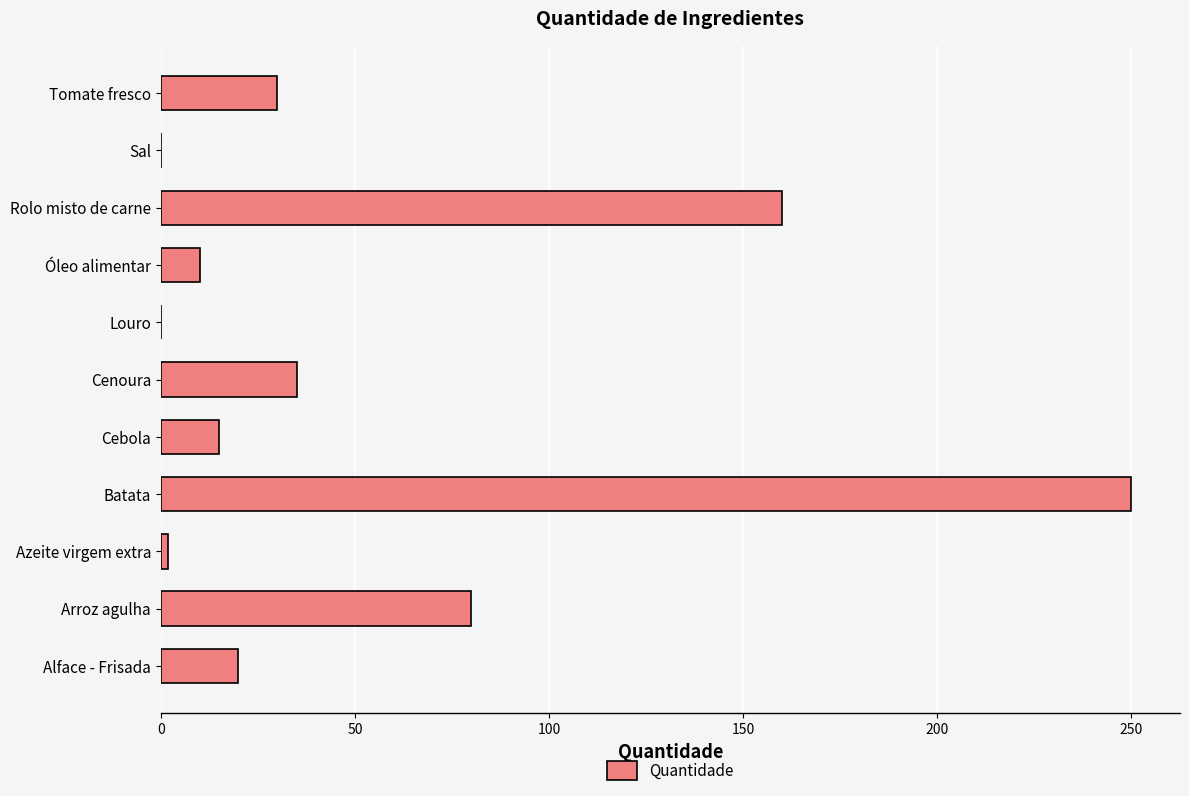

What is the sum of all values?

602.1